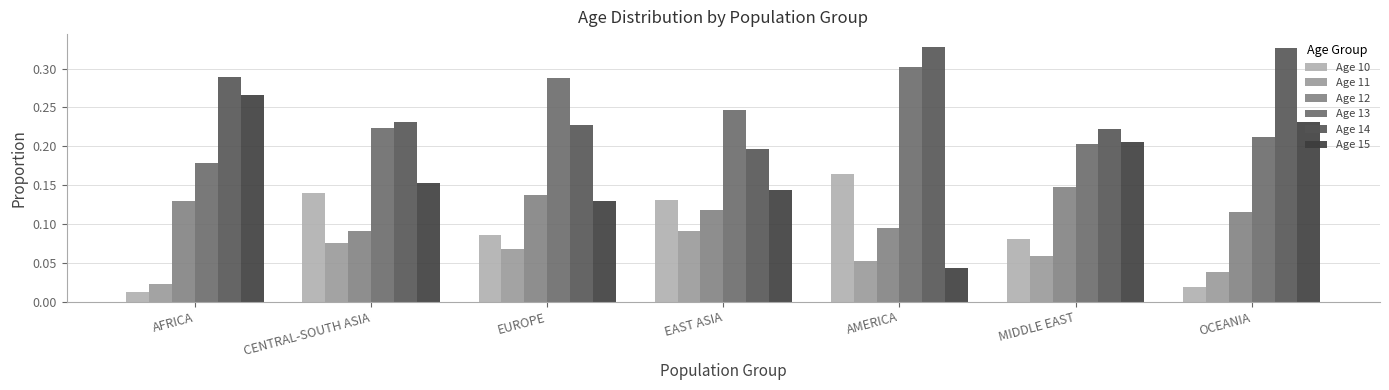

What is the approximate value of Age 10 at MIDDLE EAST?

0.1